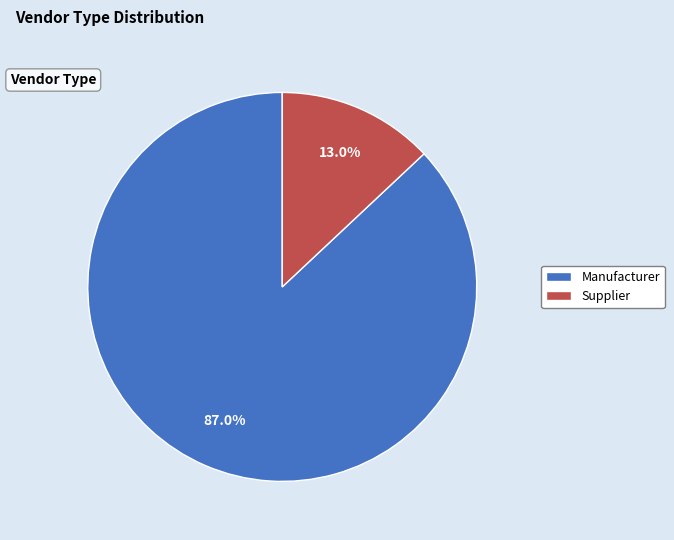

To the nearest percent, what is the combined percentage of Manufacturer and Supplier?

100%